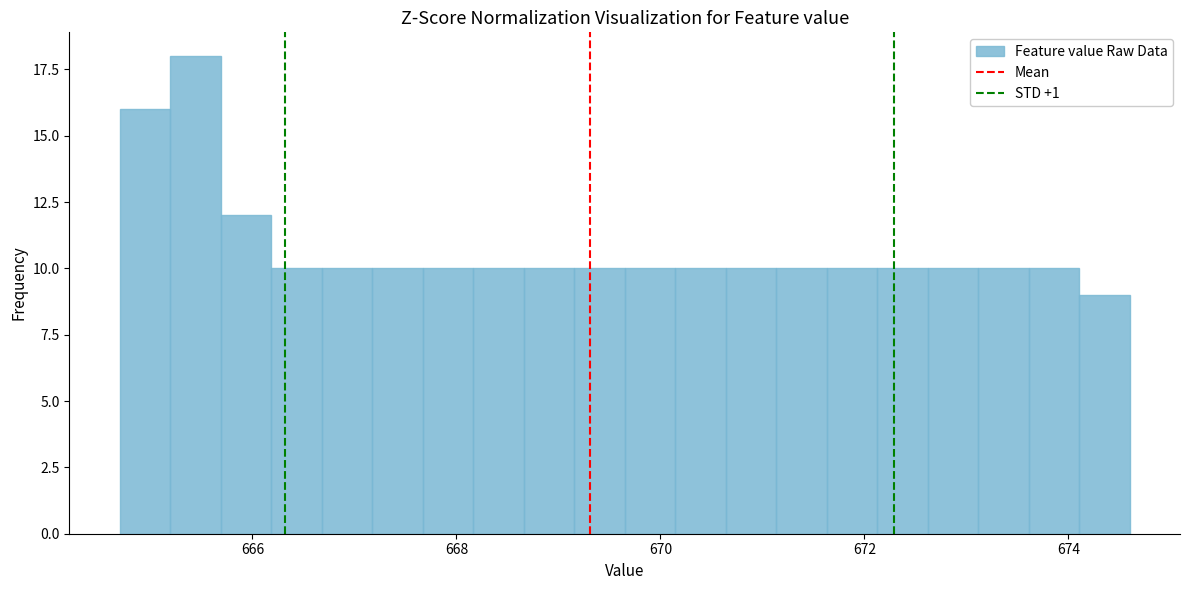

Read against the x-axis, roughly where is the centre of the tallest bar?

665.4